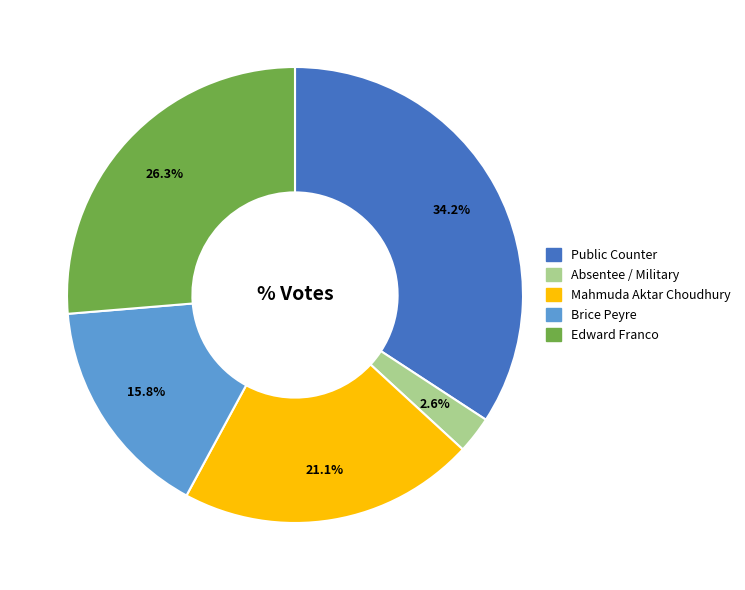

Is there any slice that represents more than half of the pie?

No